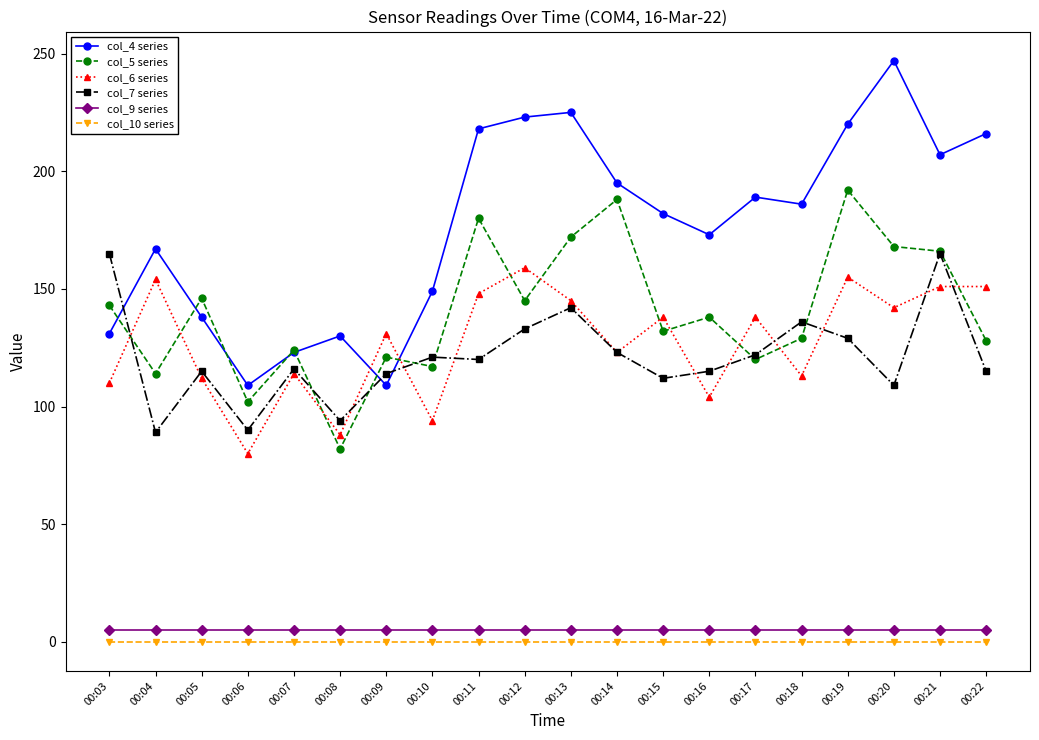

Is the value of col_5 series at 00:14 greater than the value of col_4 series at 00:10?

Yes